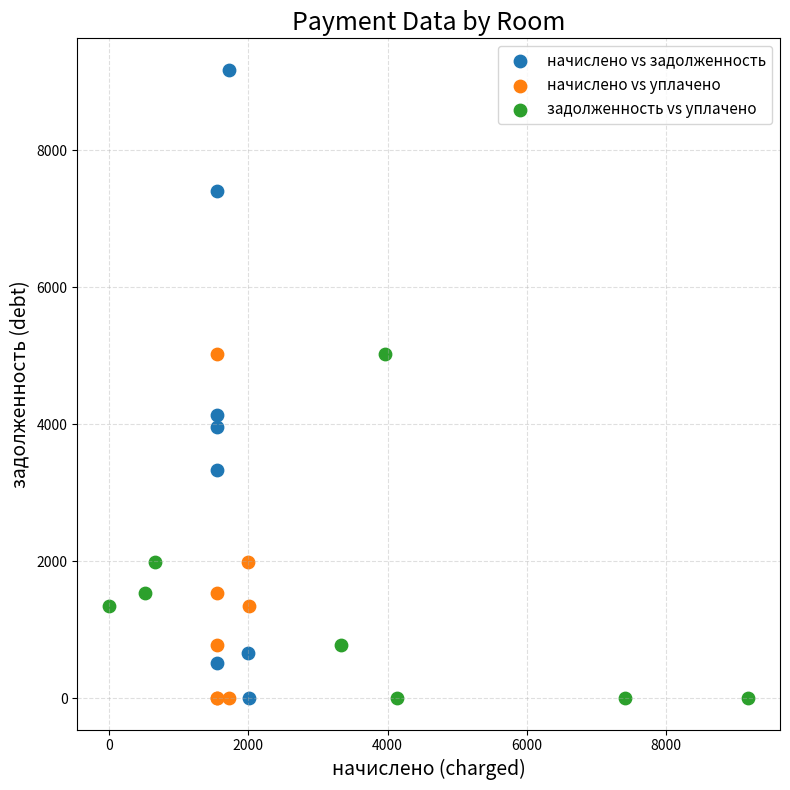

Which series contains the highest Y value?

начислено vs задолженность